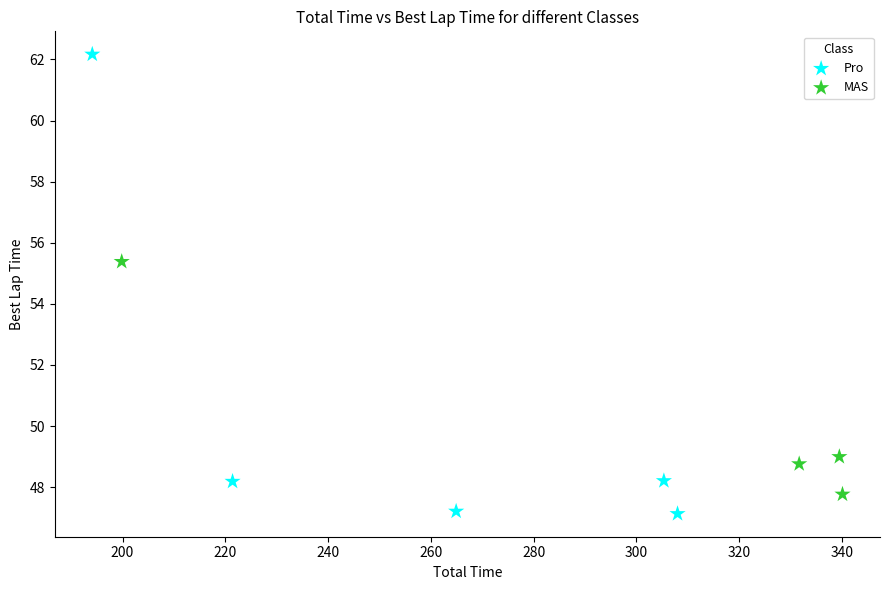

Which series reaches the maximum Y coordinate?

Pro